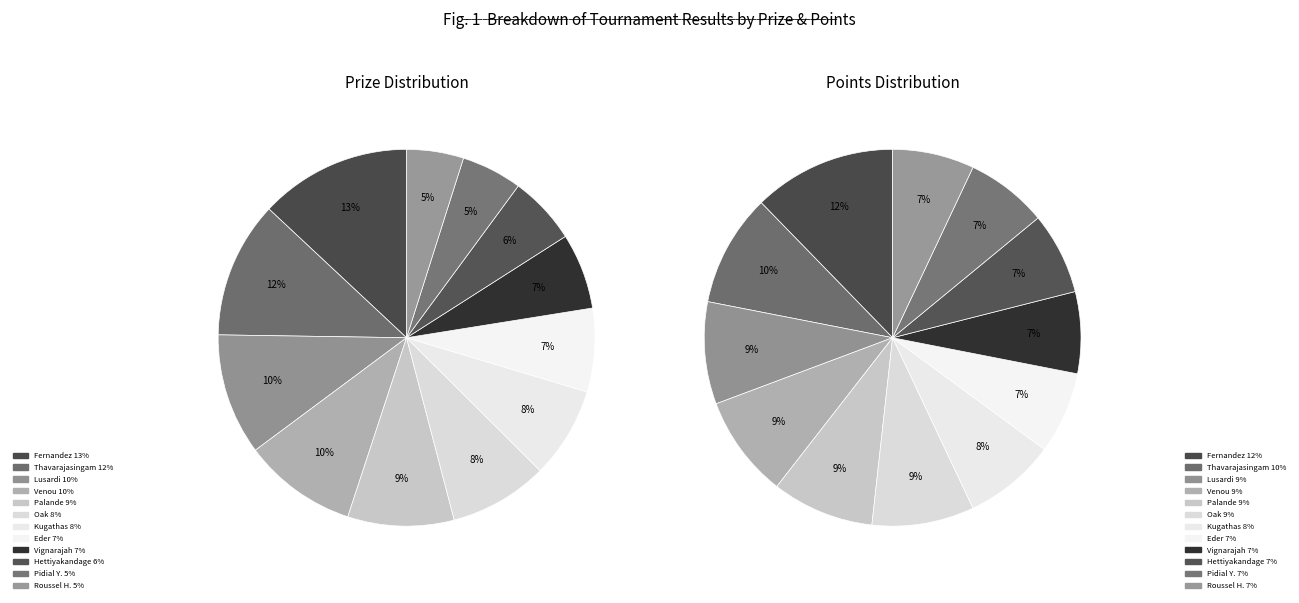

To the nearest percent, what percentage of the pie is Lusardi Frédéric?

10%